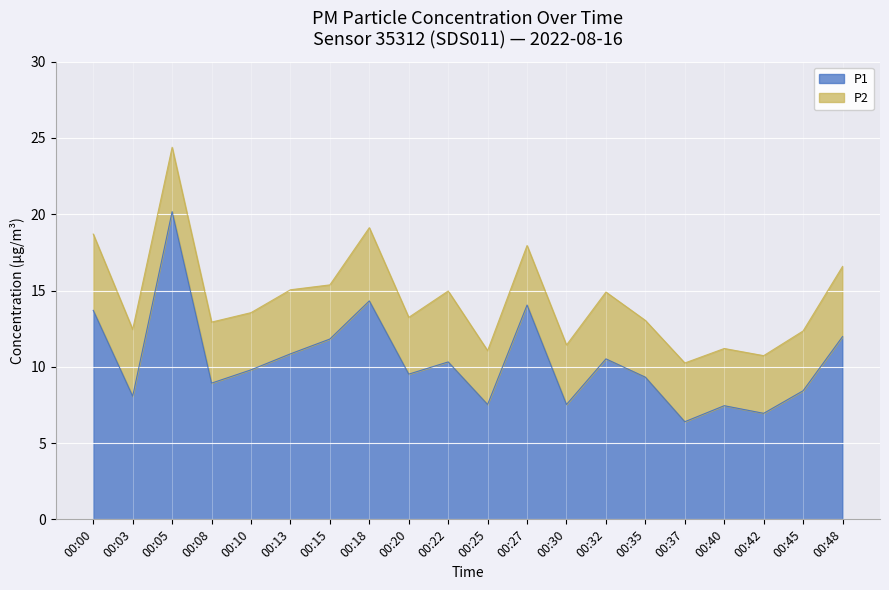

Which has a higher value, 00:42 or 00:05?

00:05